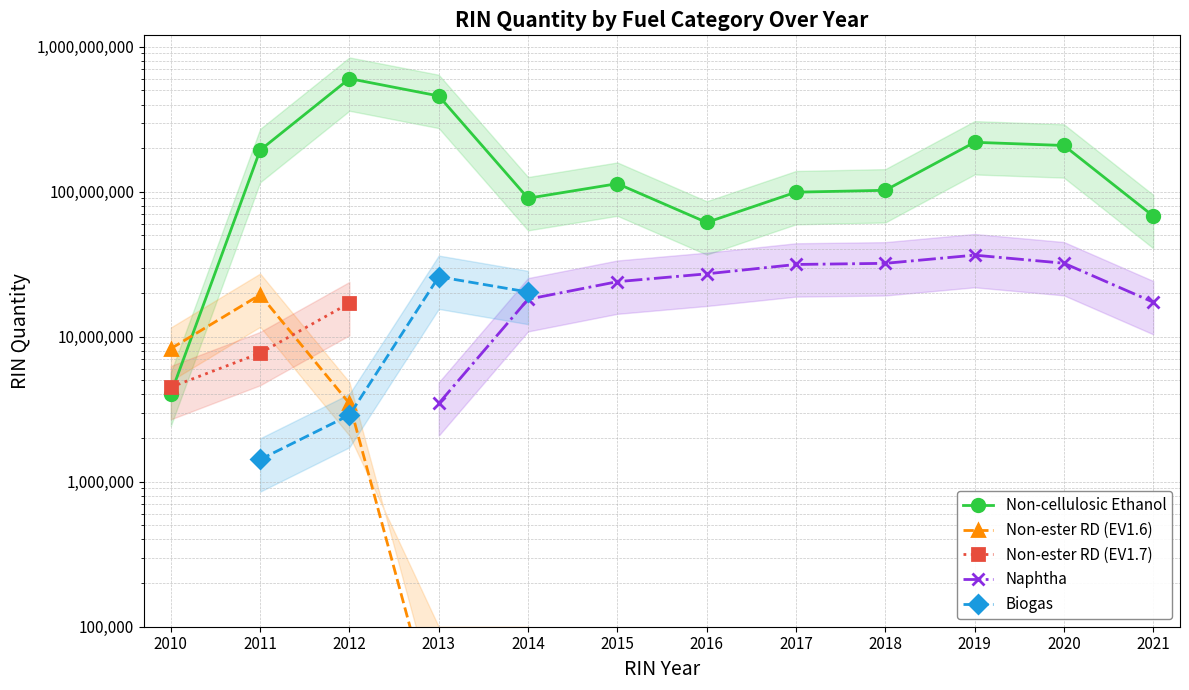

At which category does the chart reach its peak across all series?

2012